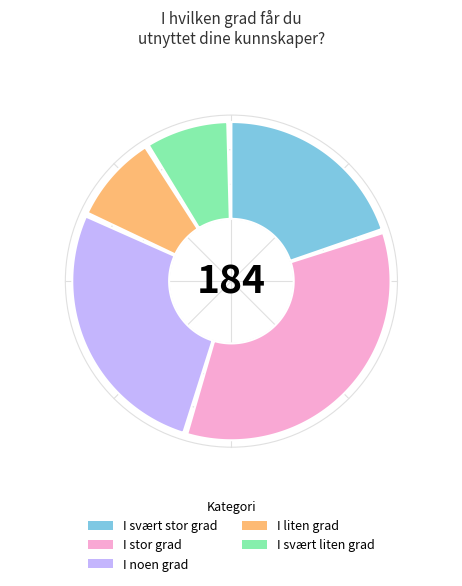

Between I svært stor grad and I liten grad, which is larger?

I svært stor grad